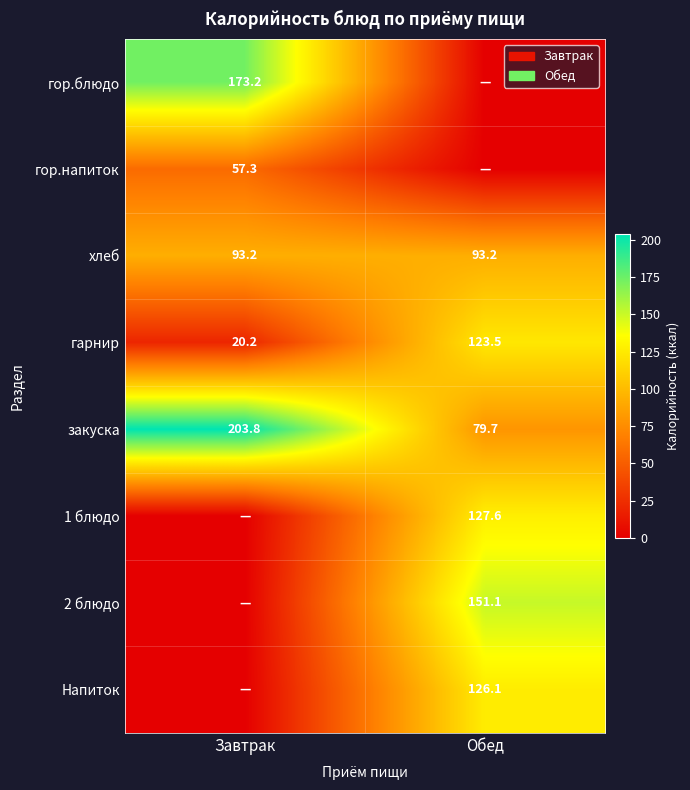

What is the difference between the закуска values at Обед and Завтрак?

124.1